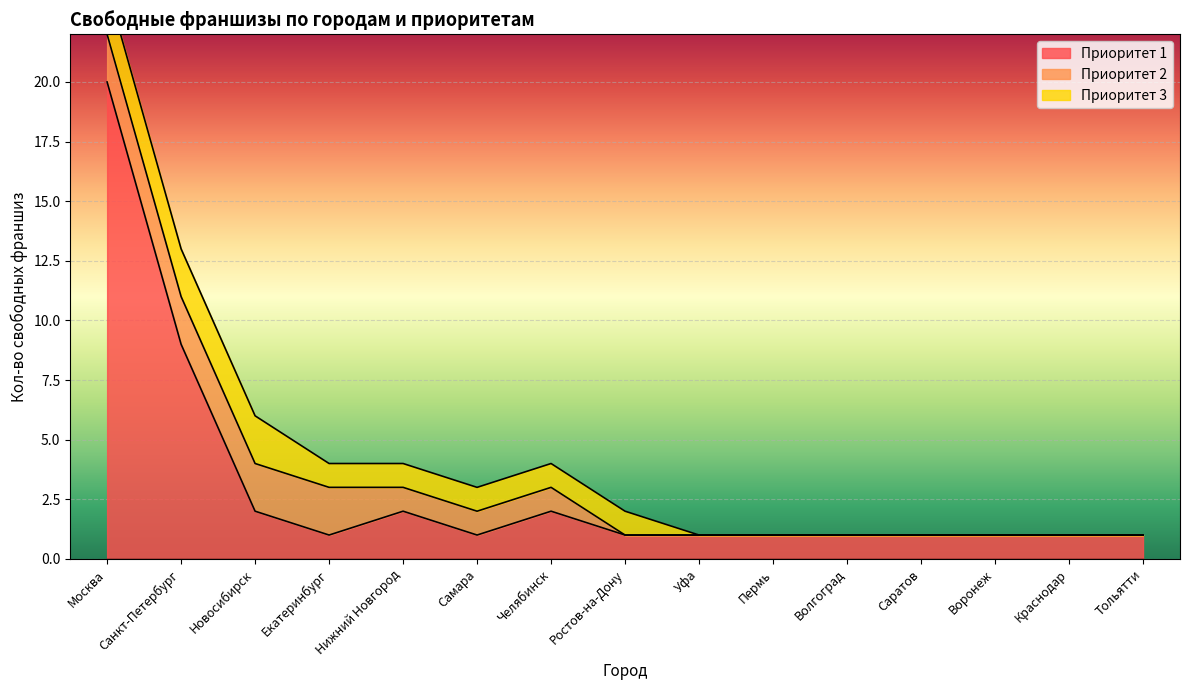

Rank the series by their maximum value, from lowest to highest.

Приоритет 2, Приоритет 3, Приоритет 1